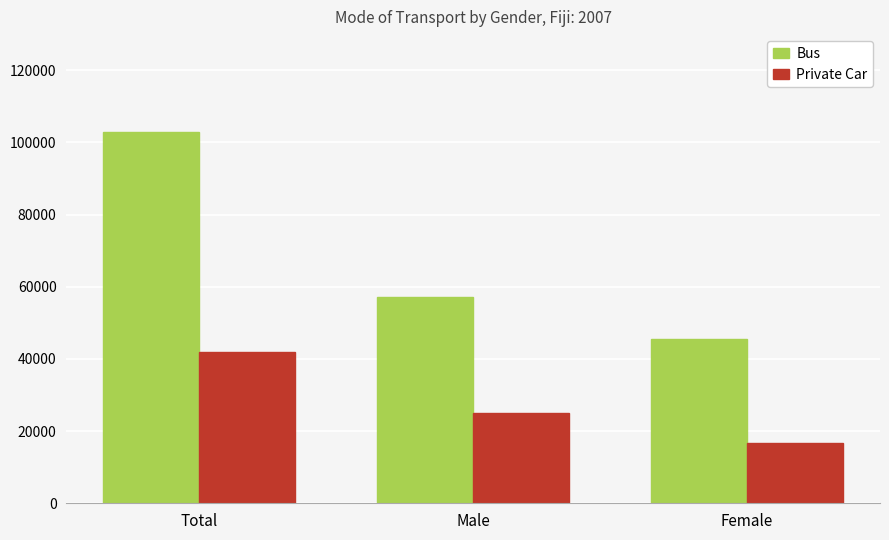

Which series has the largest total across all categories?

Bus